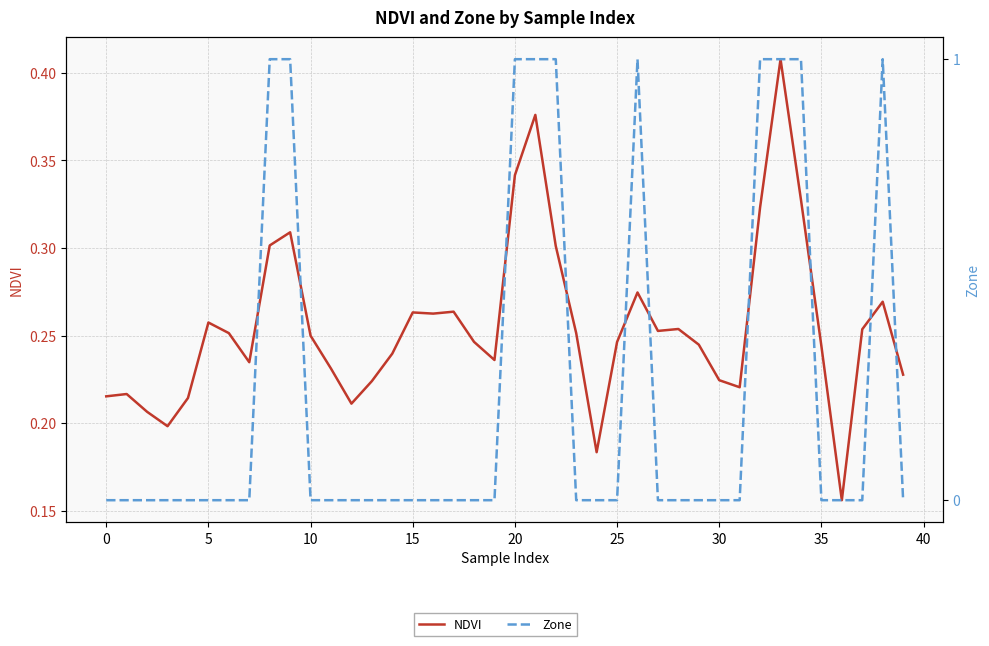

True or false: NDVI has a value of 0.5 at 26.

False